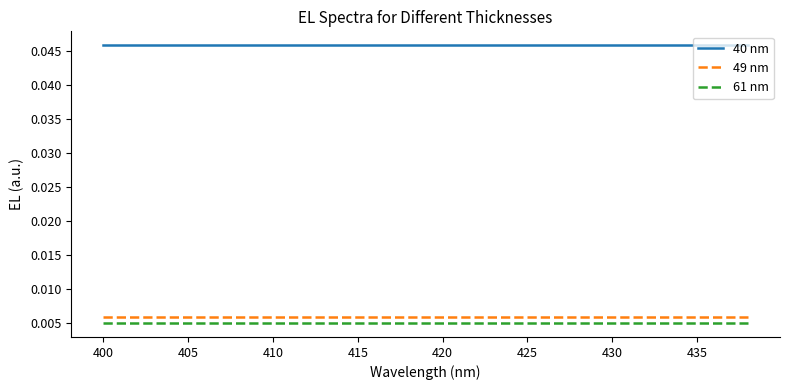

True or false: 40 nm and 61 nm cross at least once.

False